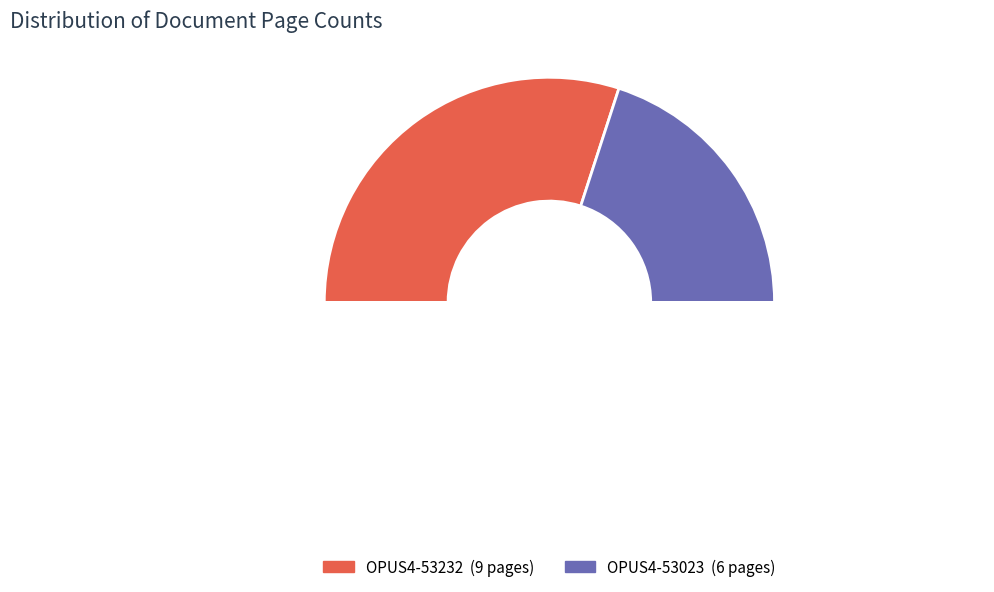

Which slice represents more than half of the pie?

OPUS4-53232